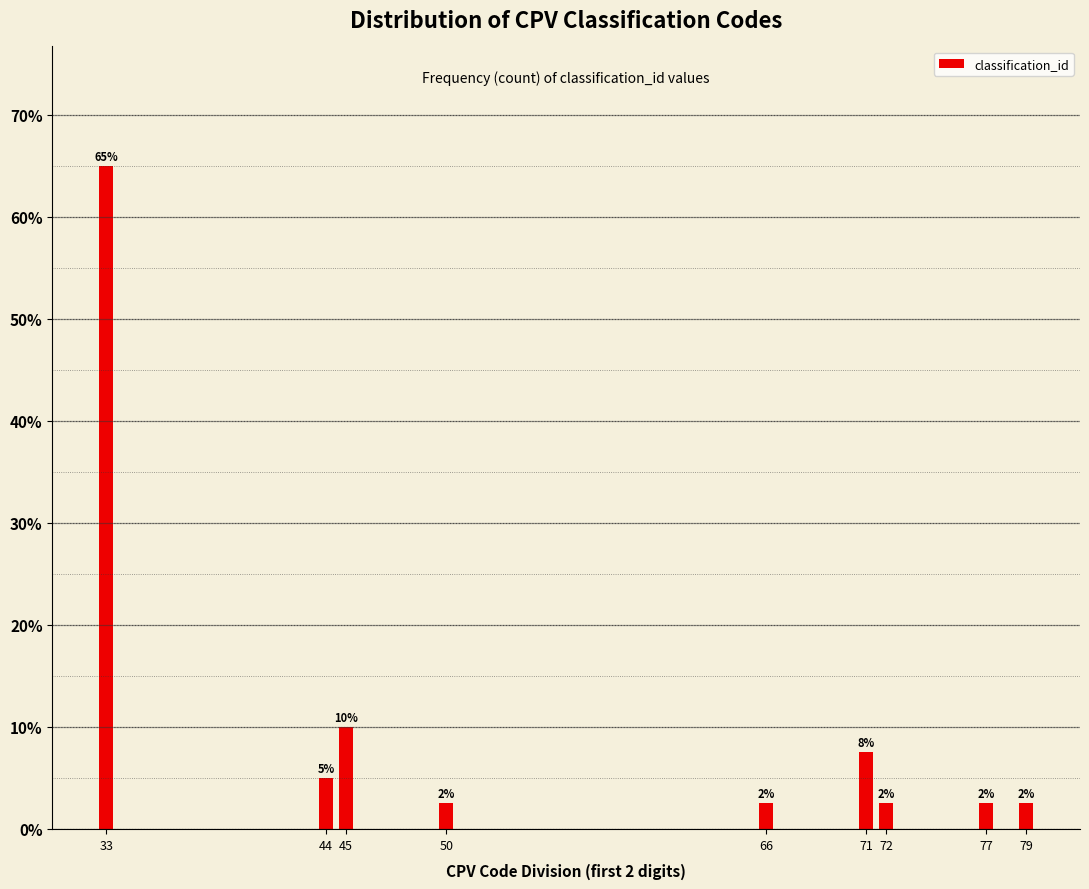

How many bars are there in total?

9